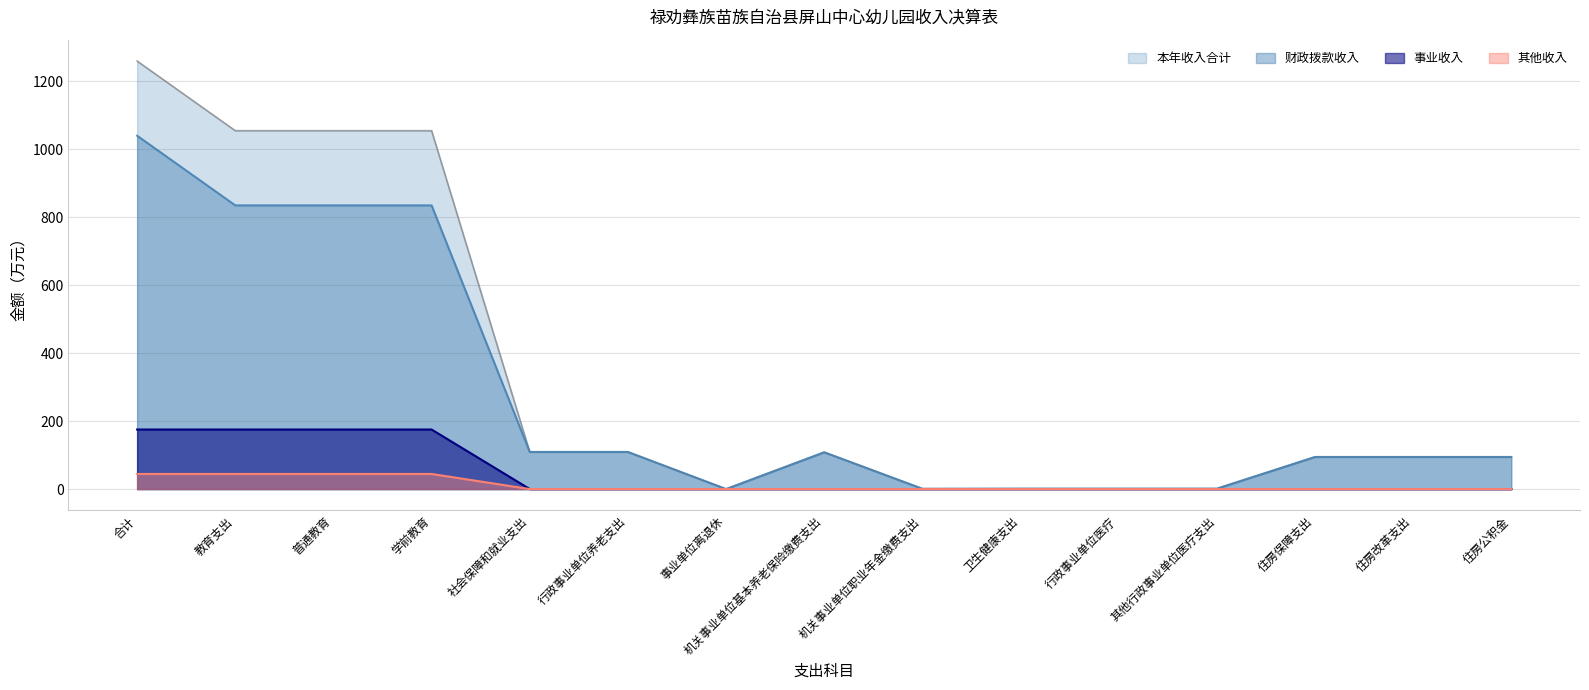

Does the chart have visible grid lines?

Yes